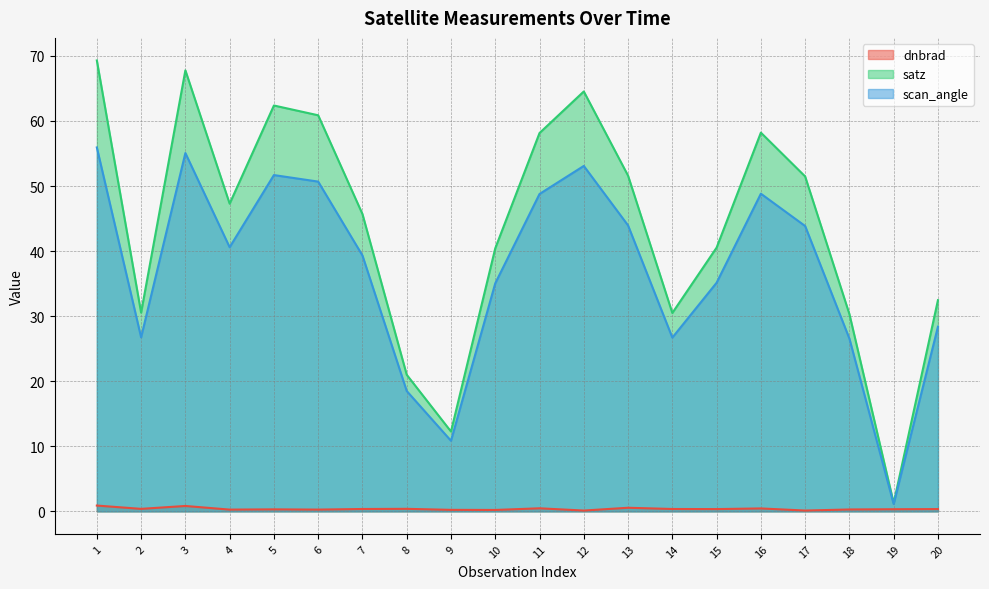

Rank the categories by satz value from lowest to highest.

19, 9, 8, 18, 14, 2, 20, 10, 15, 7, 4, 17, 13, 11, 16, 6, 5, 12, 3, 1